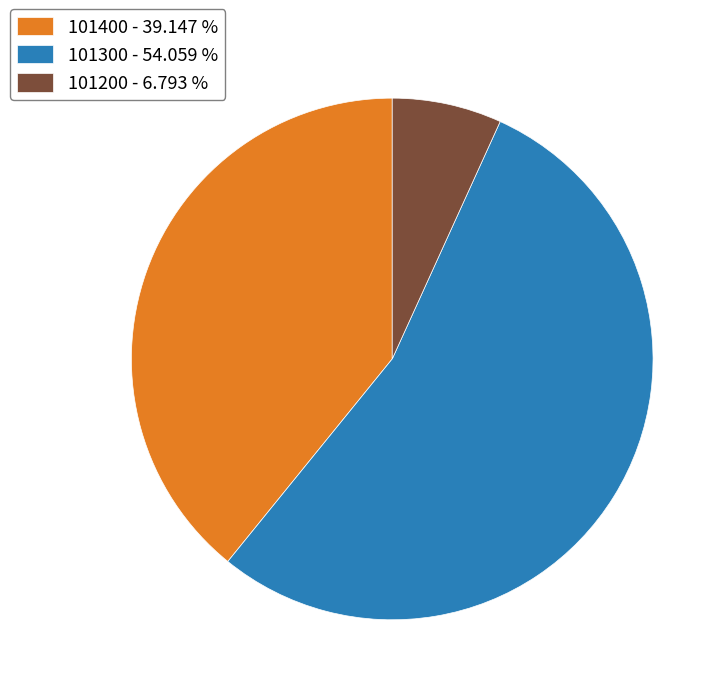

Combined, do 101400 - 39.147 % and 101200 - 6.793 % account for over 50%?

No